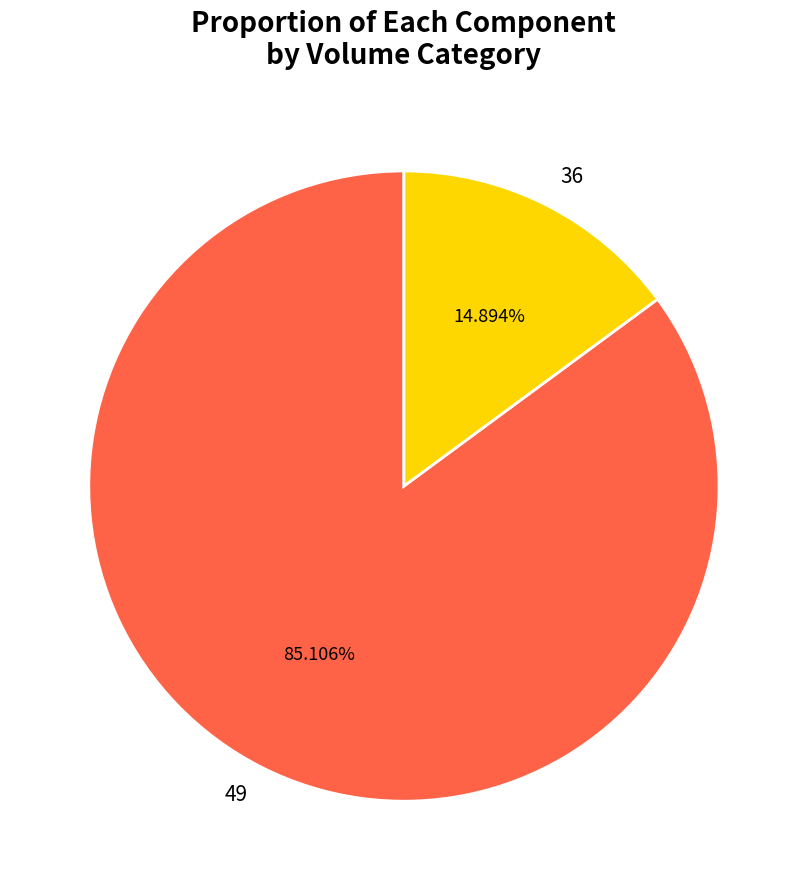

Rank the categories by value from highest to lowest.

49, 36